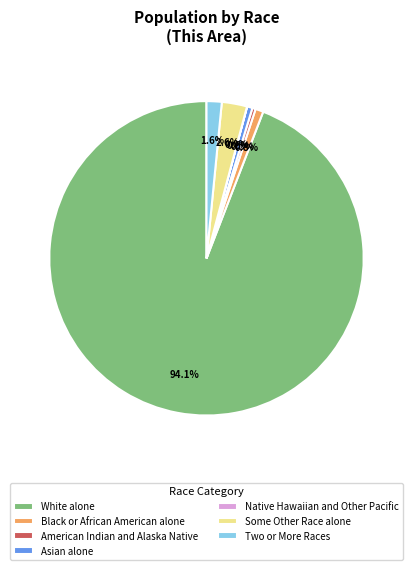

What is the ratio of the value at Two or More Races to the value at Black or African American alone?

1.9